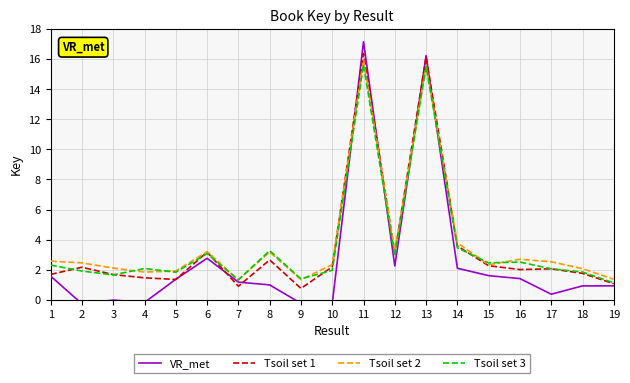

Is it true that Tsoil set 1 equals 1.8 at 18?

True